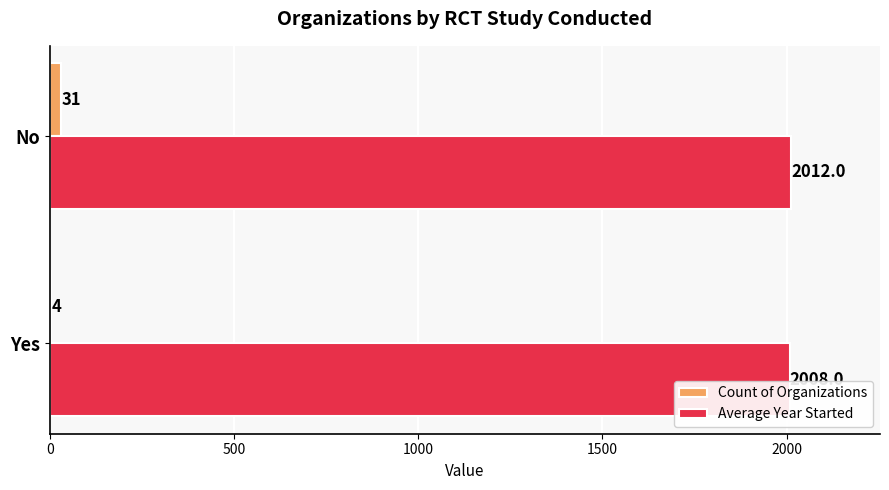

The Count of Organizations series shows 4.0 at Yes. True or false?

True